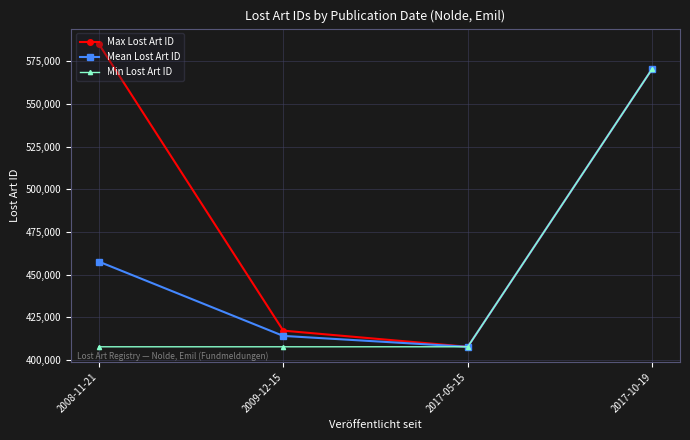

The Max Lost Art ID series shows 570711.0 at 2017-10-19. True or false?

True